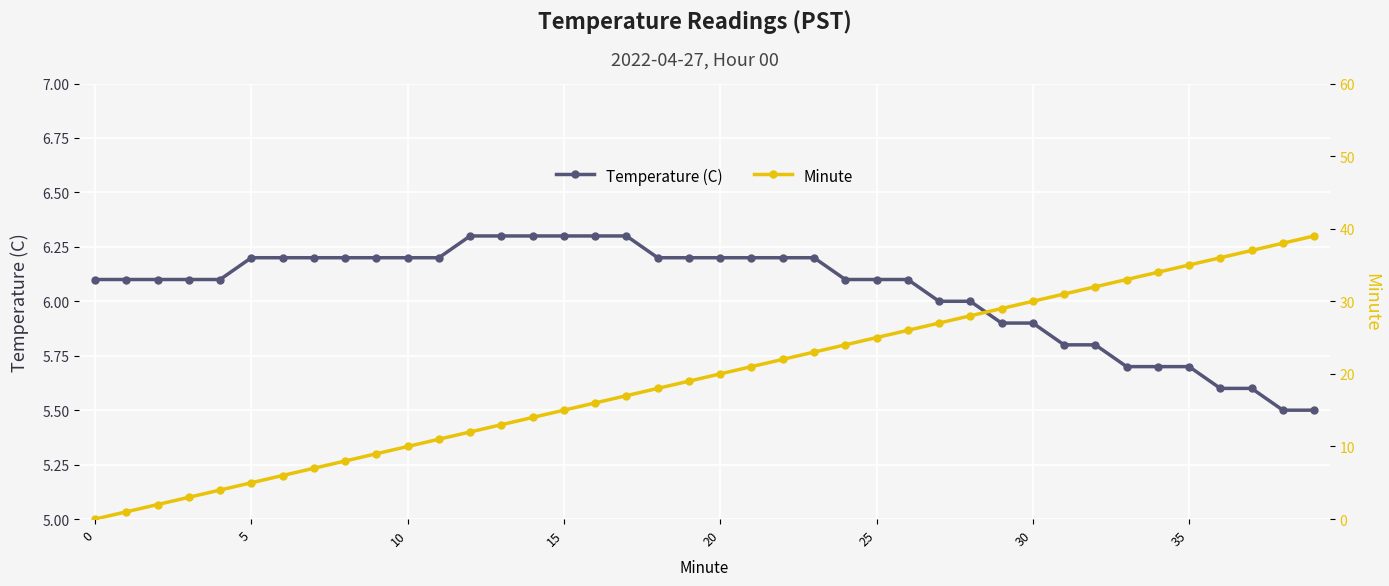

List the series in order of their overall mean, lowest first.

Temperature (C), Minute